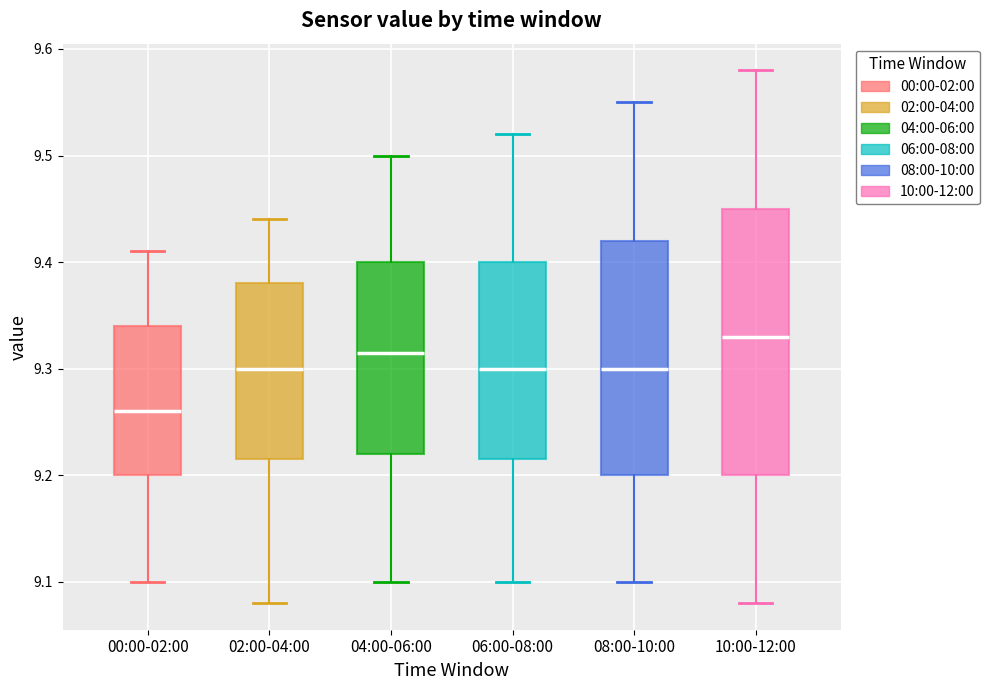

Reading left to right, read every box against the y-axis: the position of its median line, the range the box covers, and the ends of its whiskers. The values are not printed on the chart, so give them approximately, as read against the axis.

00:00-02:00: median 9.26, box 9.20 to 9.34, whiskers 9.10 to 9.41
02:00-04:00: median 9.30, box 9.22 to 9.38, whiskers 9.08 to 9.44
04:00-06:00: median 9.32, box 9.22 to 9.40, whiskers 9.10 to 9.50
06:00-08:00: median 9.30, box 9.22 to 9.40, whiskers 9.10 to 9.52
08:00-10:00: median 9.30, box 9.20 to 9.42, whiskers 9.10 to 9.55
10:00-12:00: median 9.33, box 9.20 to 9.45, whiskers 9.08 to 9.58